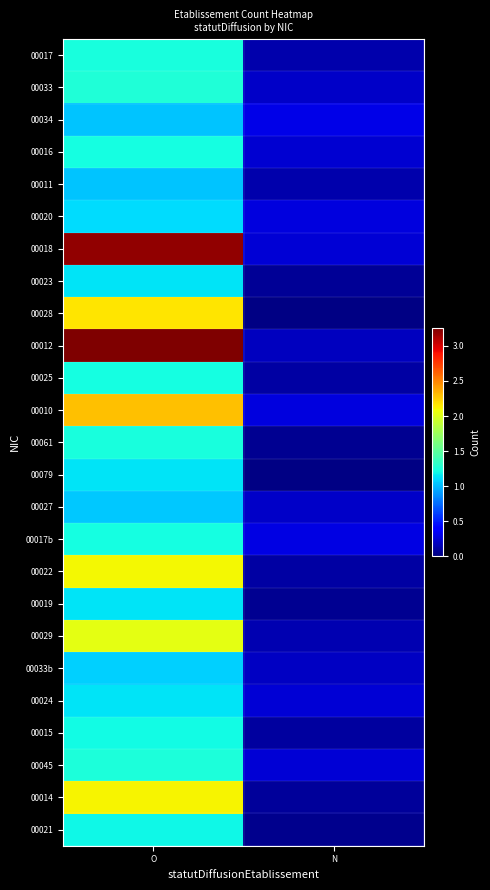

Reading left to right, list all the values displayed in this chart.

00017: O=1.2	N=0.1
00033: O=1.3	N=0.2
00034: O=1.0	N=0.3
00016: O=1.2	N=0.2
00011: O=1.0	N=0.1
00020: O=1.1	N=0.3
00018: O=3.2	N=0.2
00023: O=1.1	N=0.1
00028: O=2.2	N=0.0
00012: O=3.2	N=0.2
00025: O=1.2	N=0.1
00010: O=2.3	N=0.3
00061: O=1.2	N=0.1
00079: O=1.1	N=0.0
00027: O=1.0	N=0.2
00017b: O=1.2	N=0.3
00022: O=2.1	N=0.1
00019: O=1.1	N=0.1
00029: O=2.0	N=0.1
00033b: O=1.1	N=0.2
00024: O=1.1	N=0.2
00015: O=1.2	N=0.1
00045: O=1.2	N=0.2
00014: O=2.1	N=0.1
00021: O=1.2	N=0.0